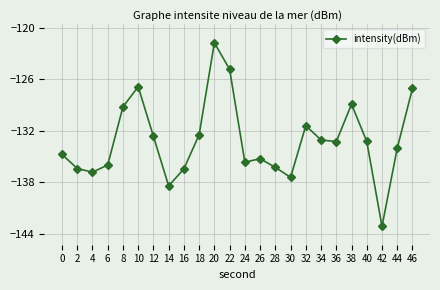

What is the sum of all values?

-3195.2